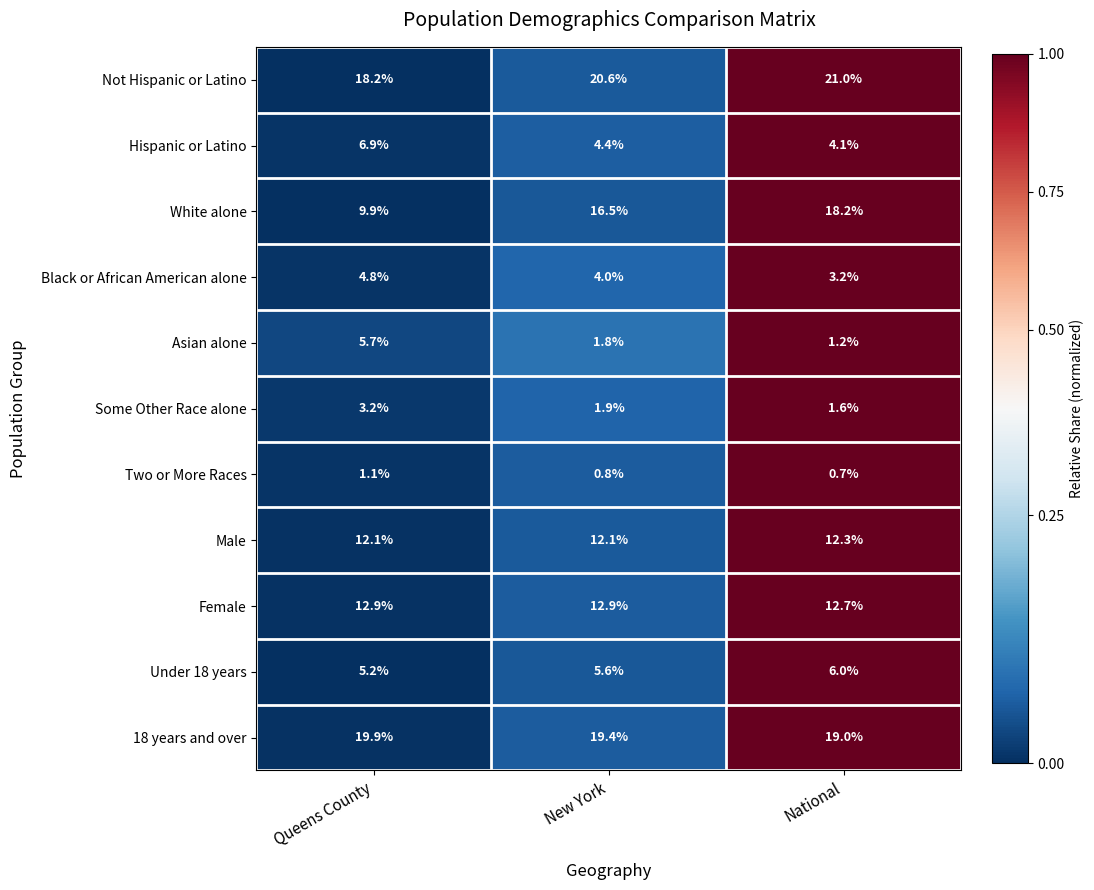

What is the sum of all White alone values?

44.6